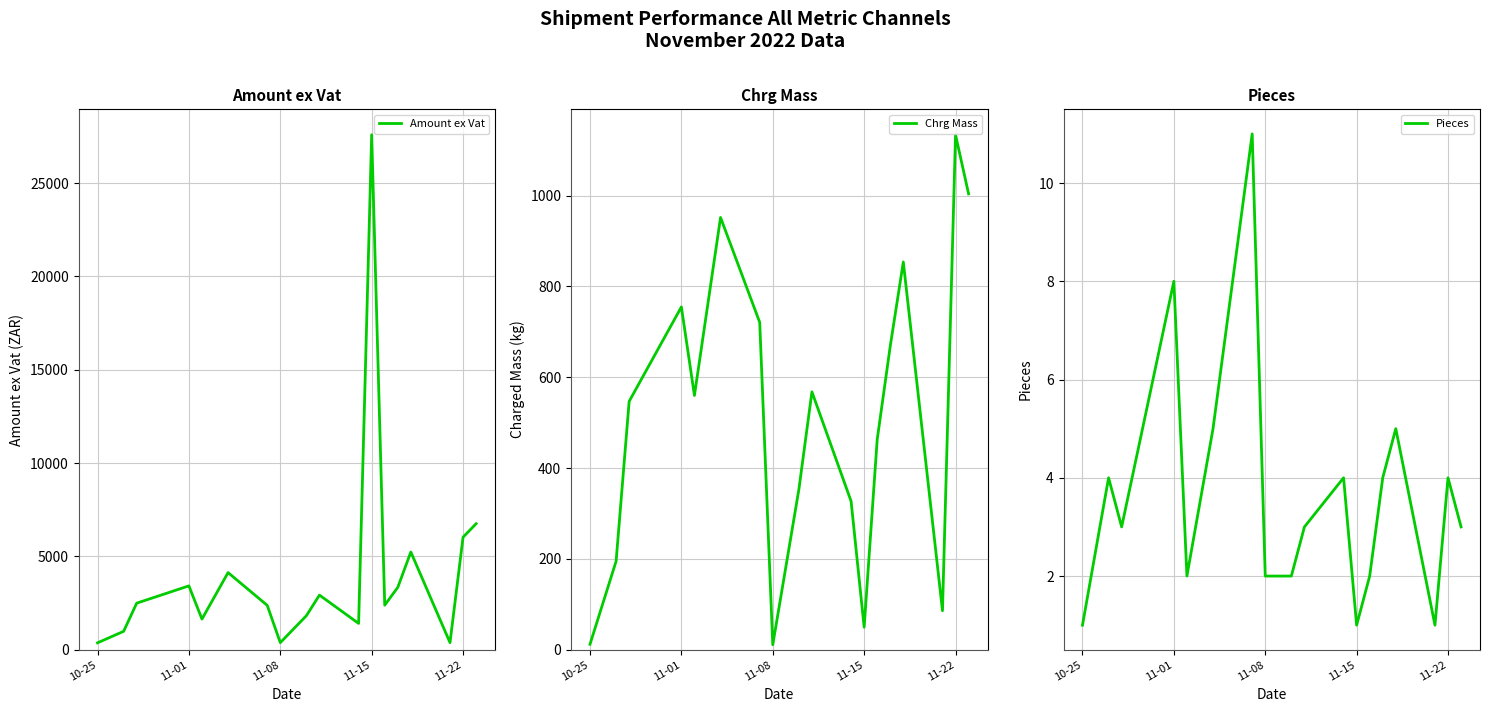

Which series has the largest range (max minus min)?

Amount ex Vat